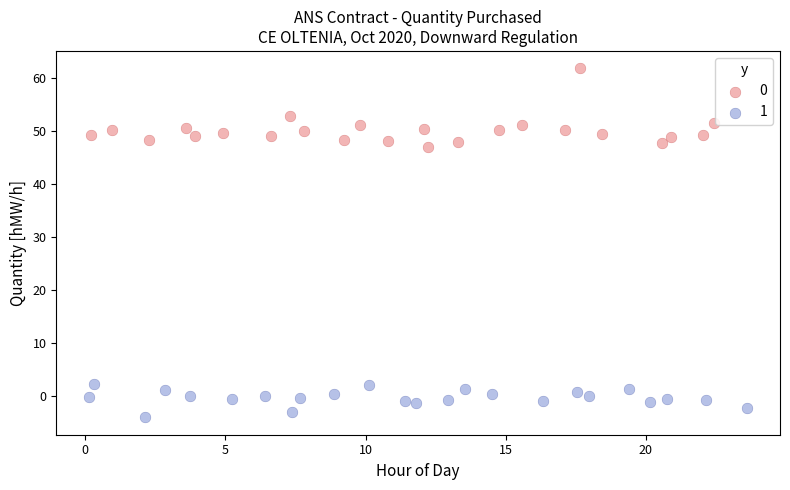

What are all the series names shown in the legend?

0, 1